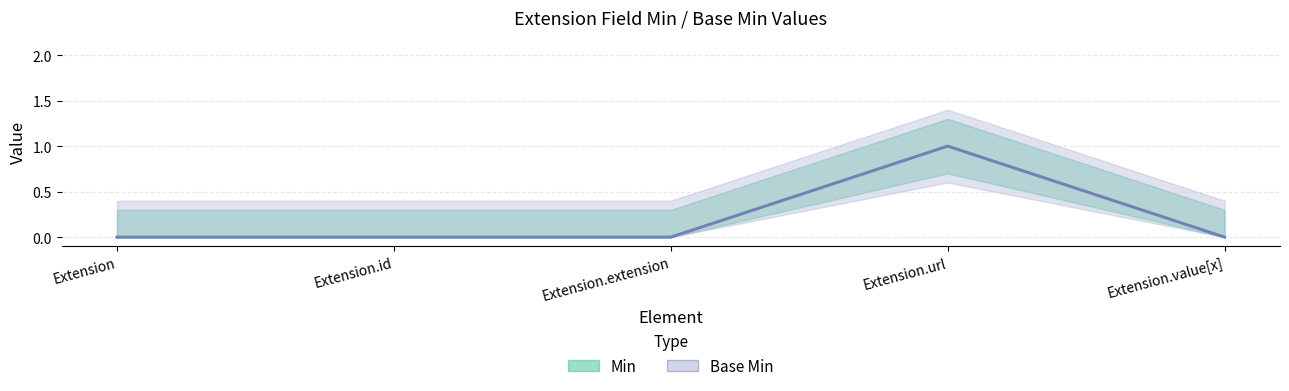

Is the value of Min at Extension.id greater than the value of Base Min at Extension.url?

No